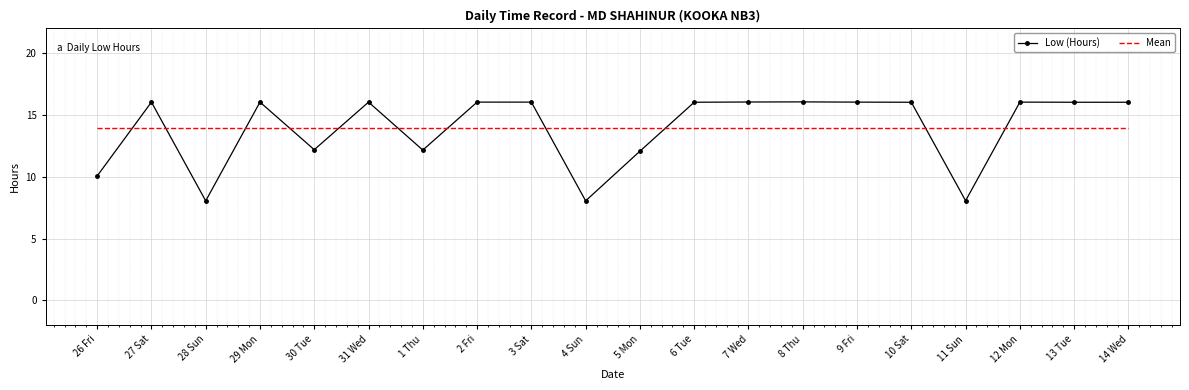

Is it true that Low (Hours) equals 22.8 at 9 Fri?

False